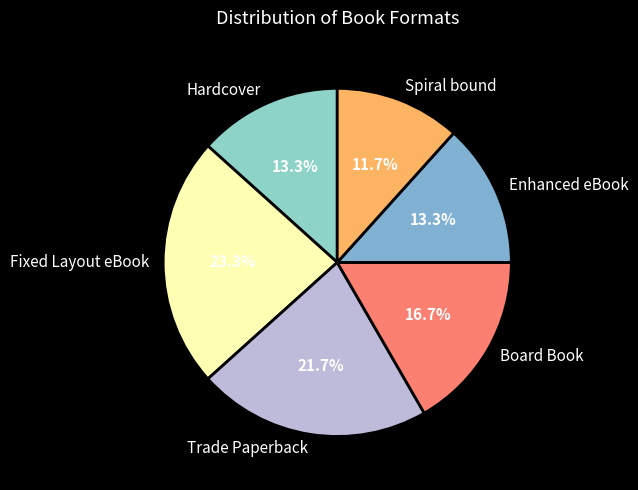

What is the ratio of the value at Board Book to the value at Fixed Layout eBook?

0.7